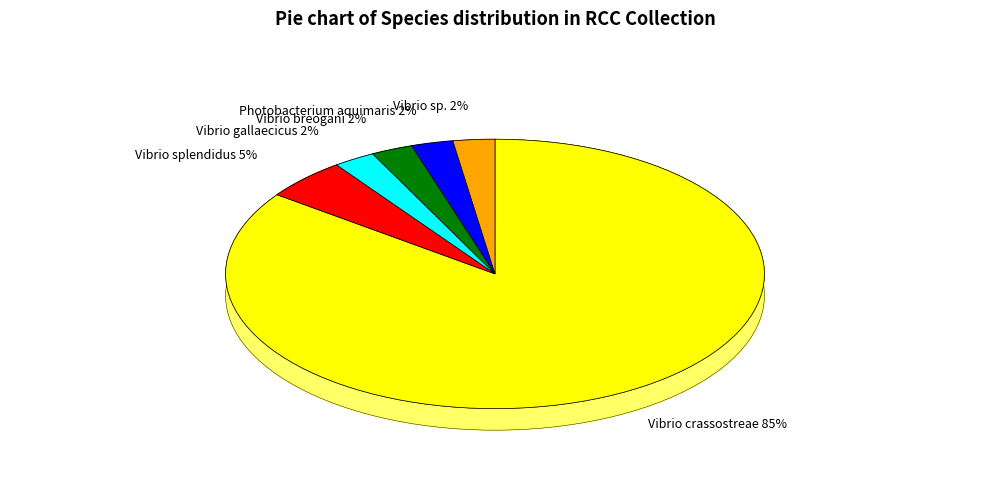

Is it true that Photobacterium aquimaris is 3% of the pie?

False